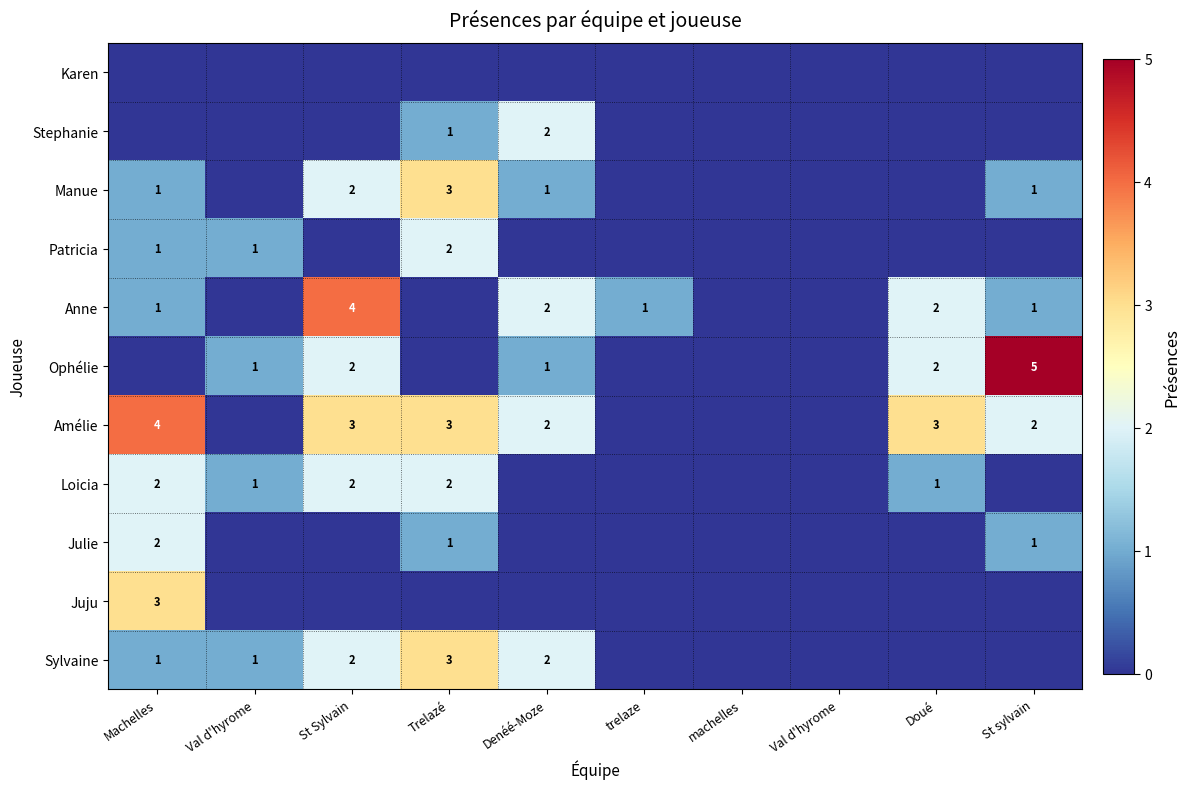

What is the approximate value of Ophélie at St sylvain?

5